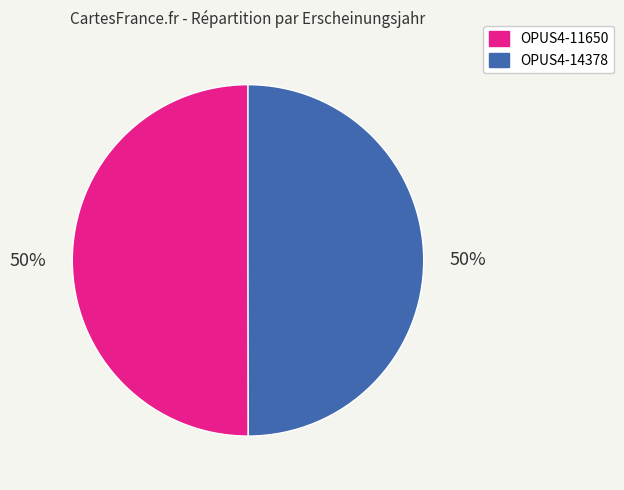

Is the sum of OPUS4-11650 and OPUS4-14378 greater than half?

Yes